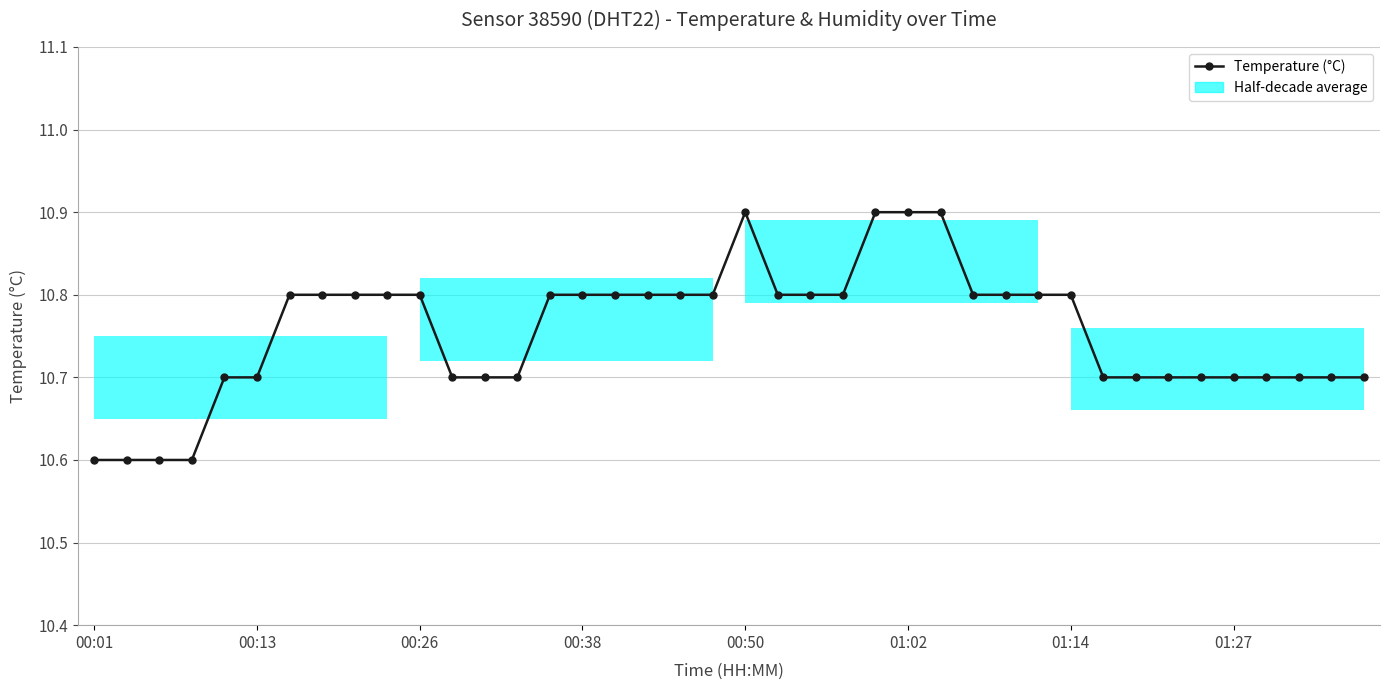

What is the sum of the values at 35 and 36?

21.4